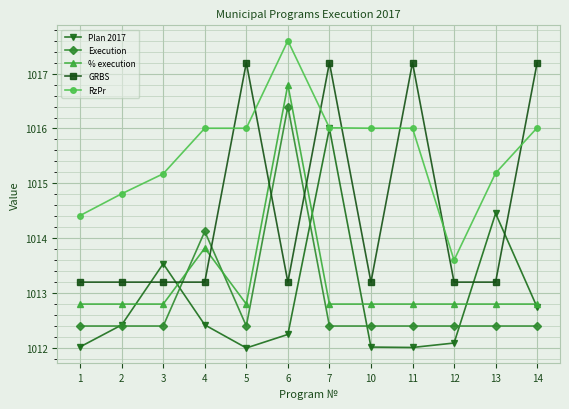

What is the value of the RzPr point at the 9th from the left?

1016.0